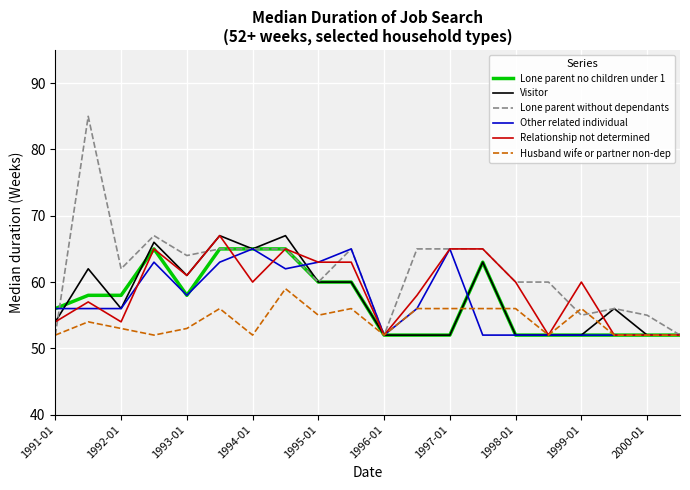

True or false: Husband wife or partner non-dep and Other related individual intersect in this chart.

True